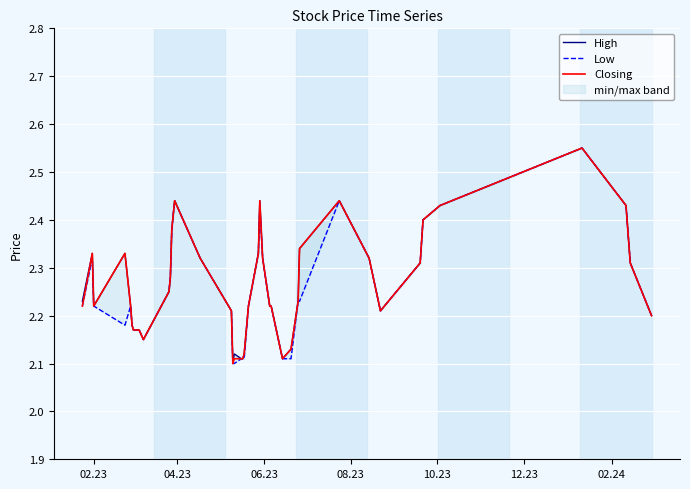

What is the minimum value shown in the chart?

2.1